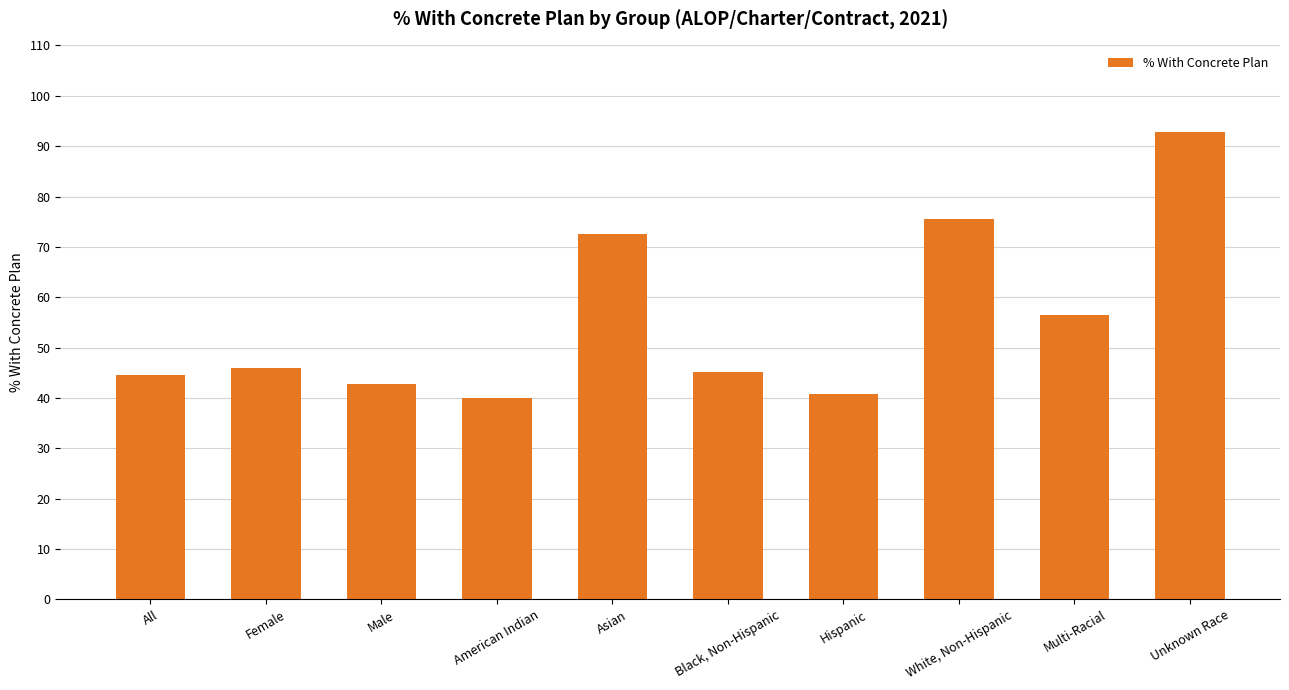

Count the number of data series in this chart.

1